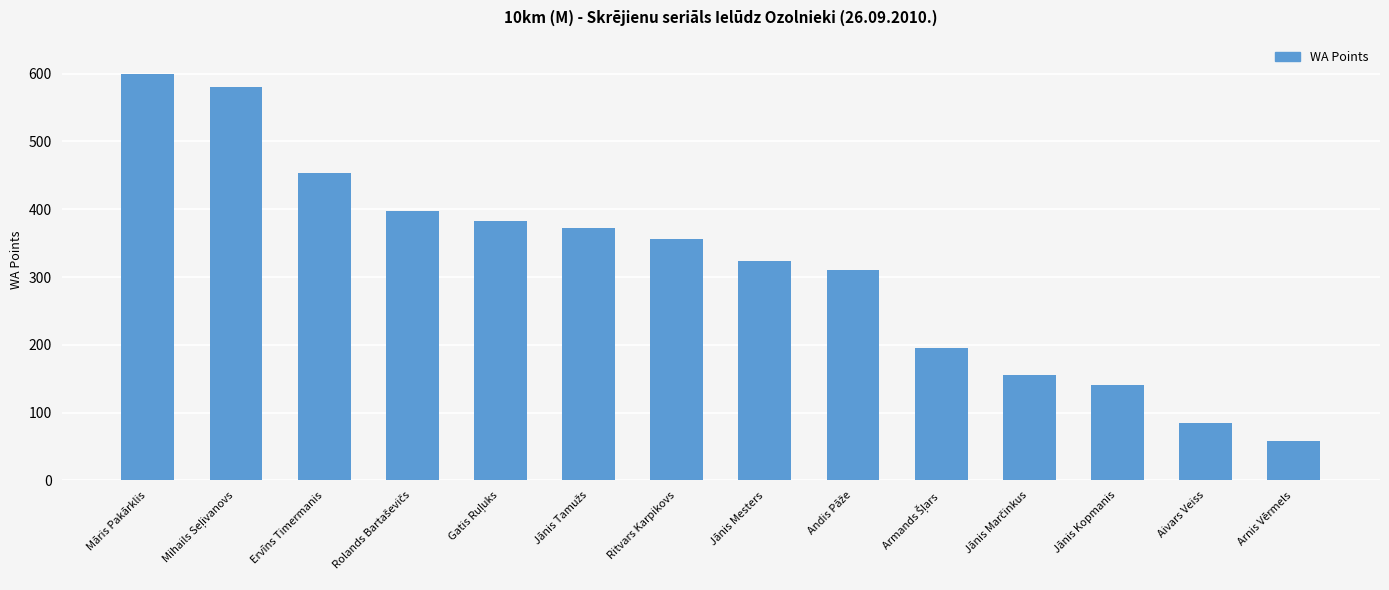

Reading left to right, extract all data points from this chart.

600	580	453	397	382	372	356	323	310	195	155	140	84	58